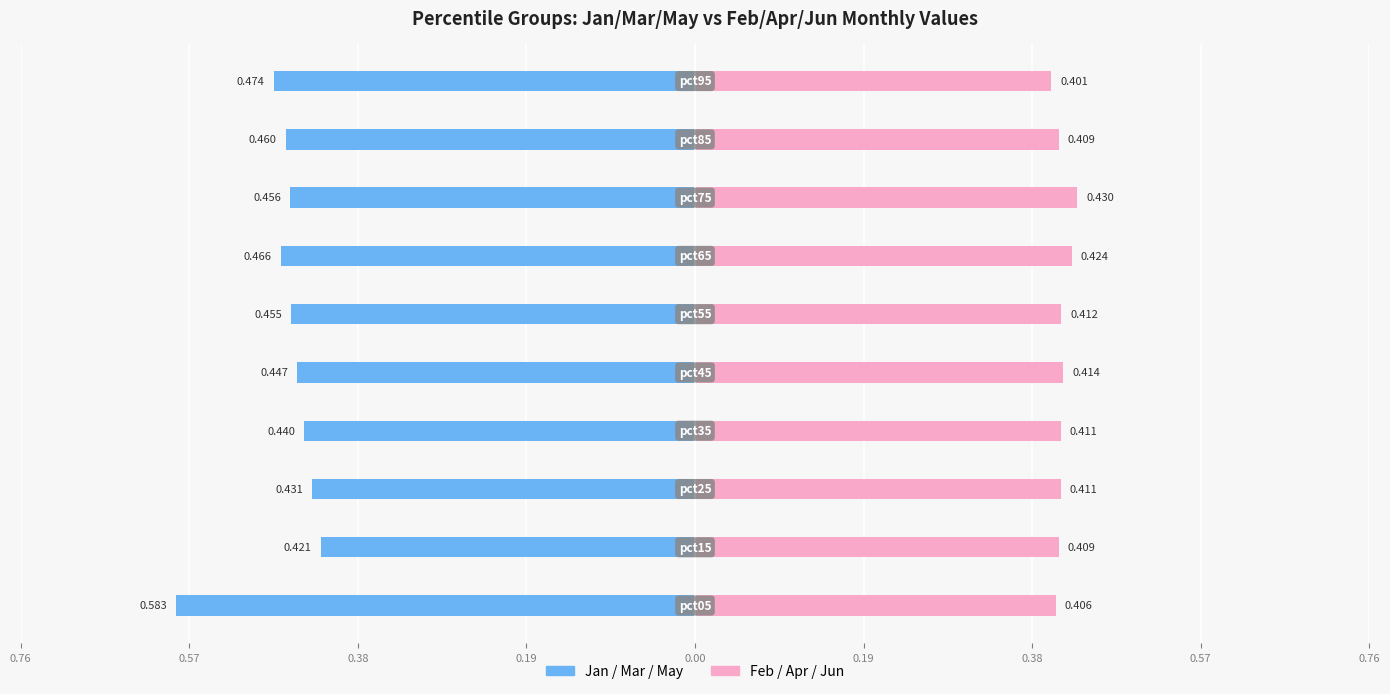

Reading left to right, transcribe all the data shown in this chart.

Jan/Mar/May (odd): -0.6	-0.4	-0.4	-0.4	-0.4	-0.5	-0.5	-0.5	-0.5	-0.5
Feb/Apr/Jun (even): 0.4	0.4	0.4	0.4	0.4	0.4	0.4	0.4	0.4	0.4